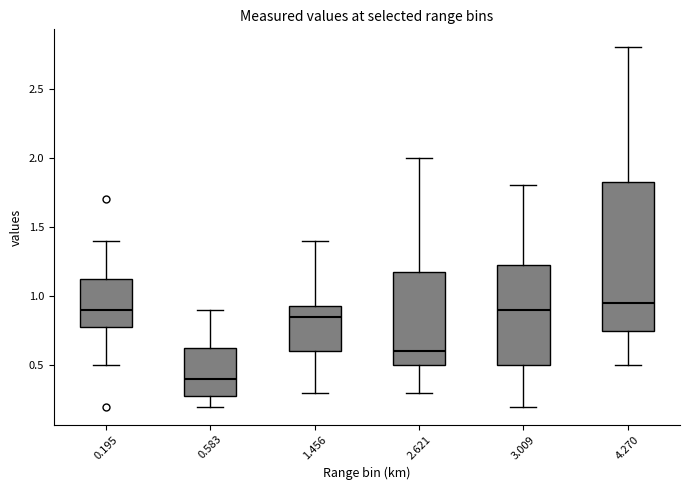

Which box is the tallest, from its lower edge to its upper edge?

4.270